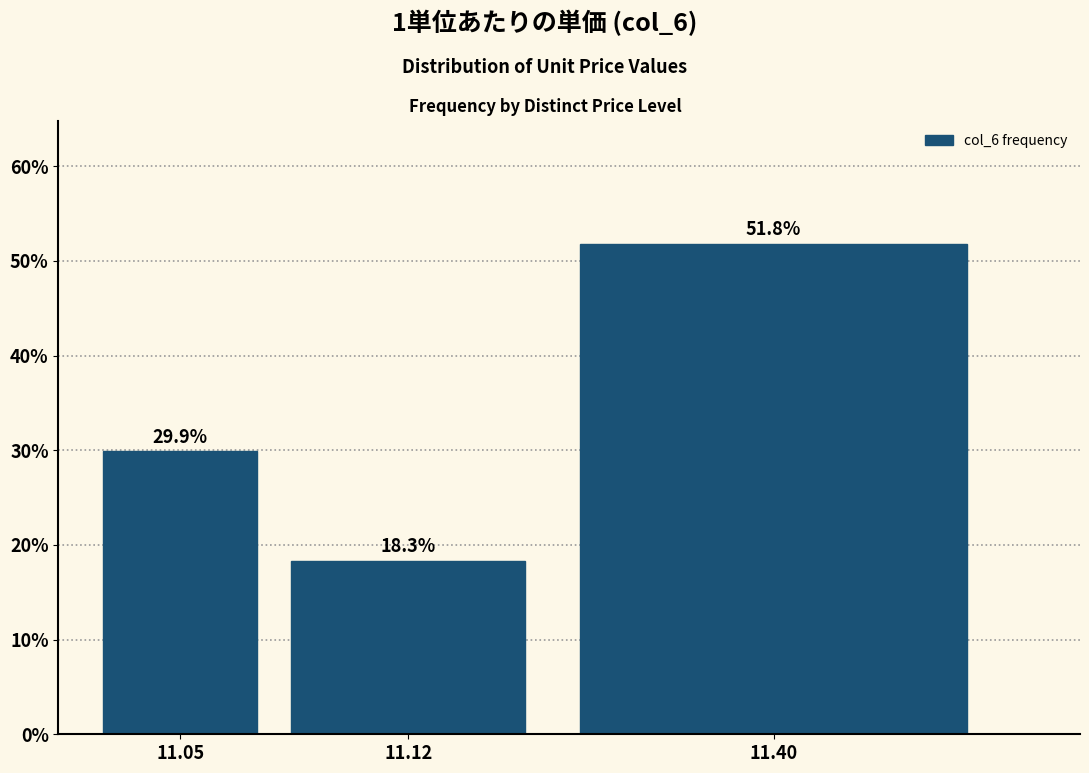

Reading right to left, transcribe all the data shown in this chart.

51.8	18.3	29.9